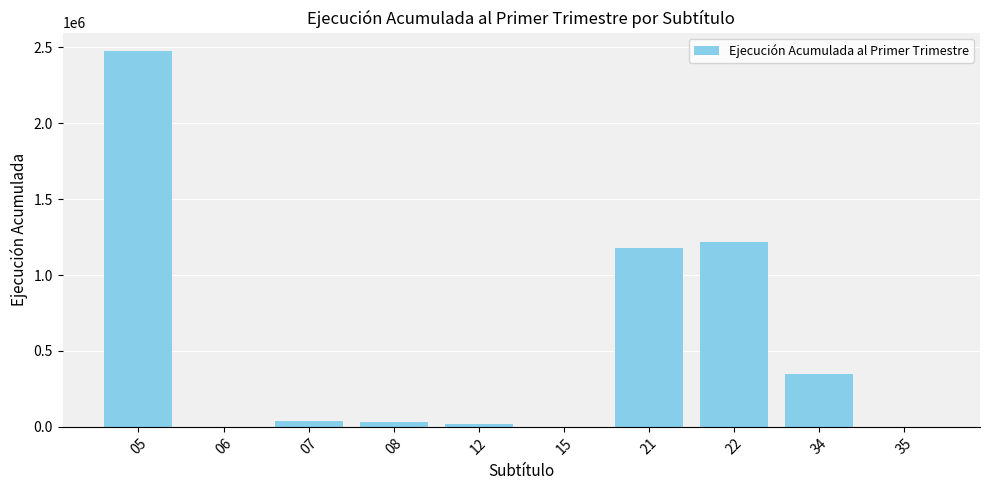

Read the value at 34, to the nearest 50.

345750